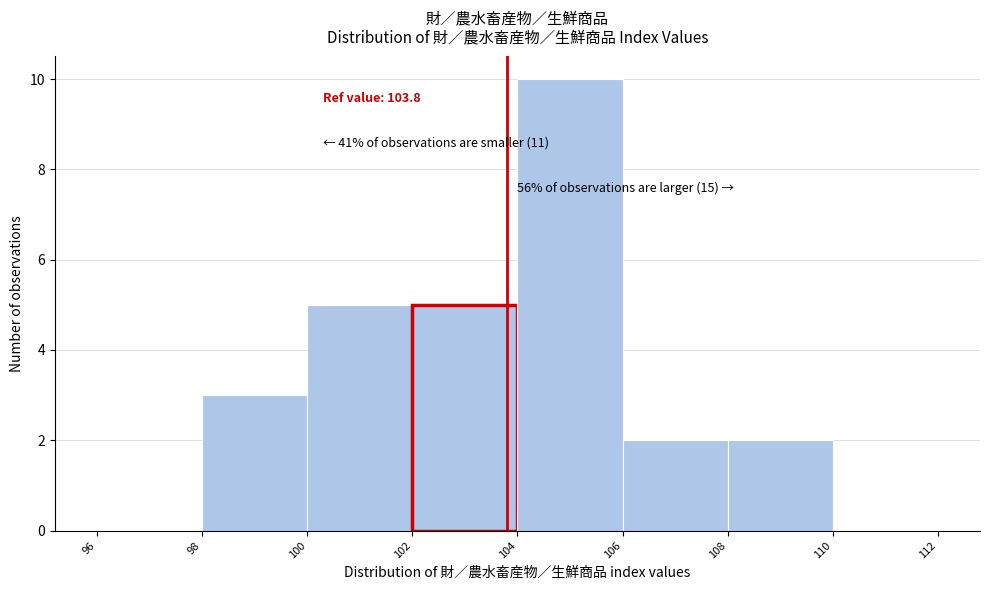

Over which range of the x-axis is the bar tallest?

104 to 106